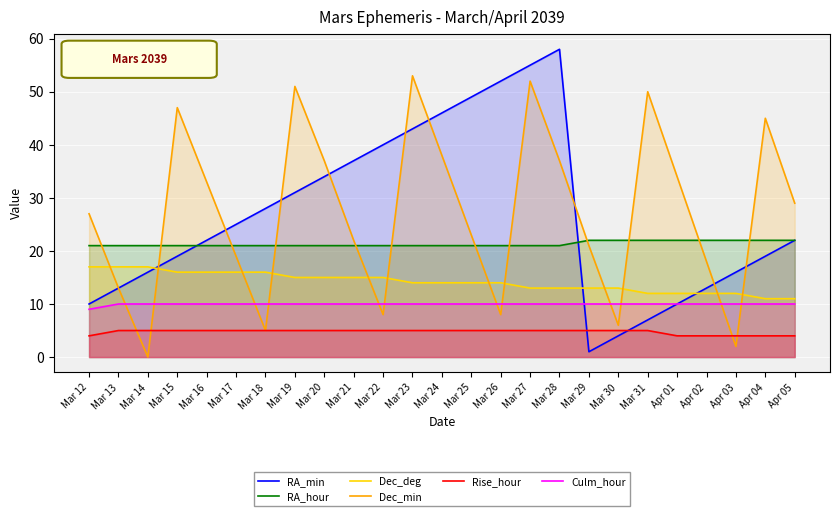

At which label does RA_hour reach its minimum?

Mar 12